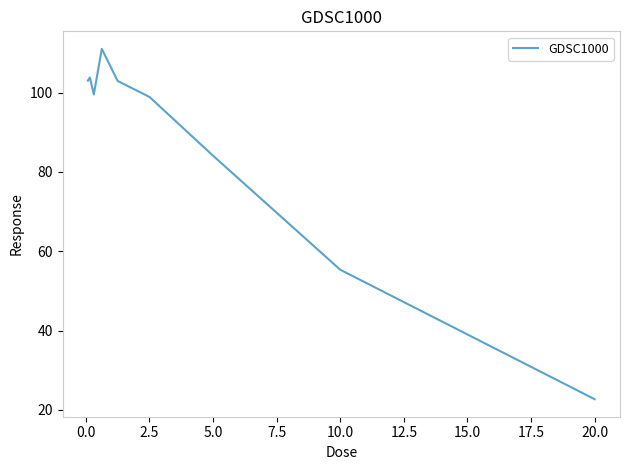

What is the difference between the maximum and minimum values?

88.4